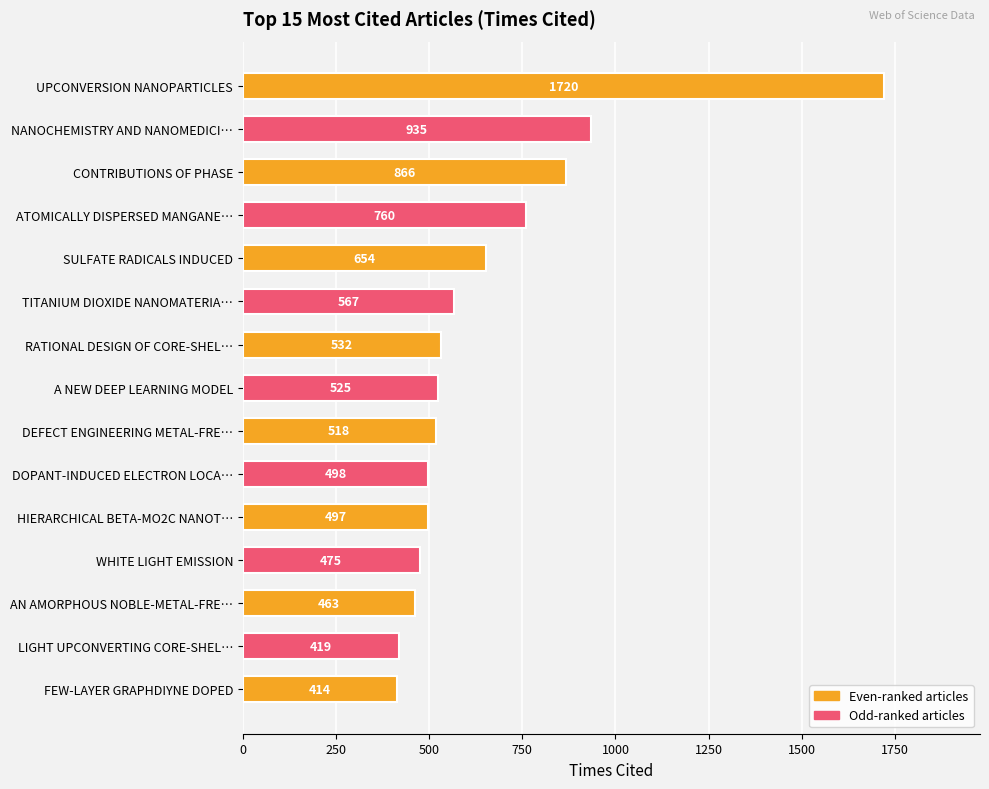

What is the label of the 8th bar from the bottom?

A NEW DEEP LEARNING MODEL